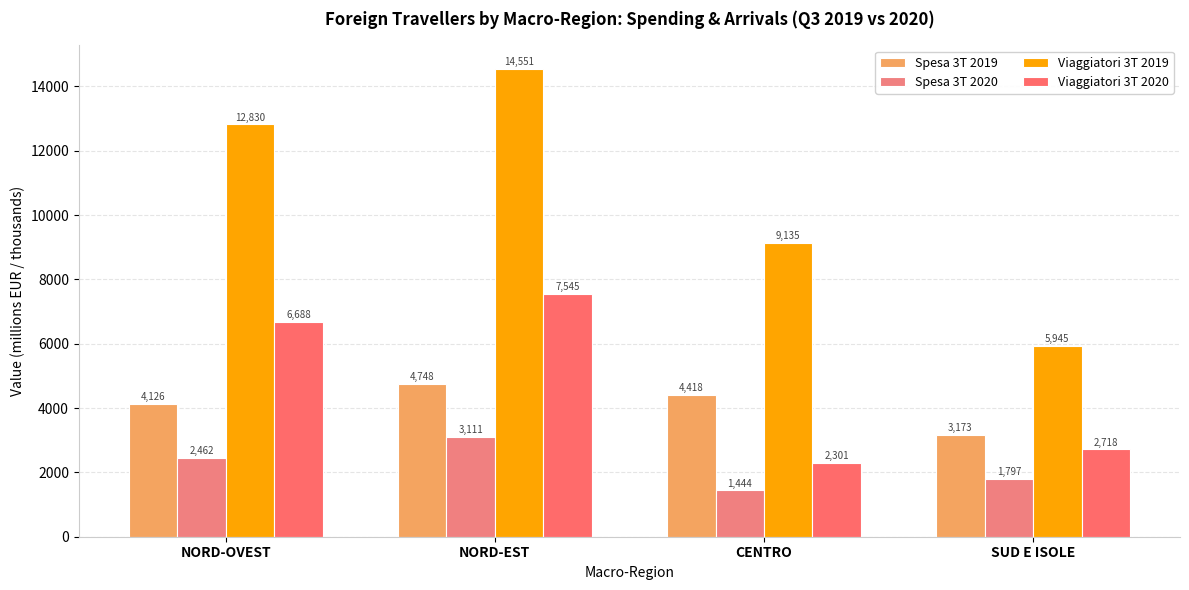

True or false: Viaggiatori 3T 2020 has a value of 11176.4 at NORD-EST.

False